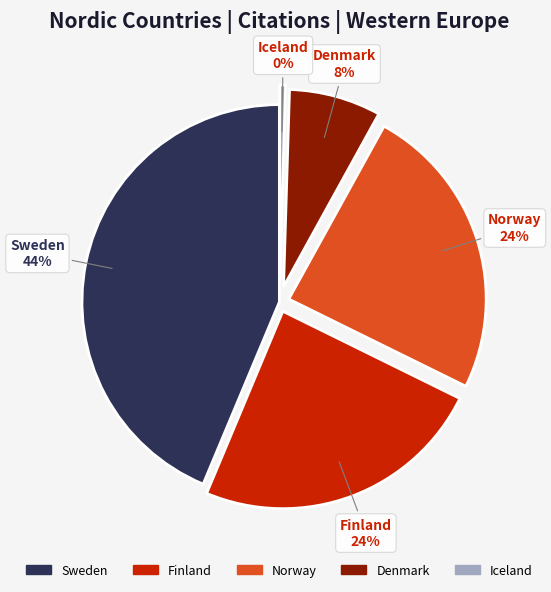

Is it true that Iceland is 7% of the pie?

False